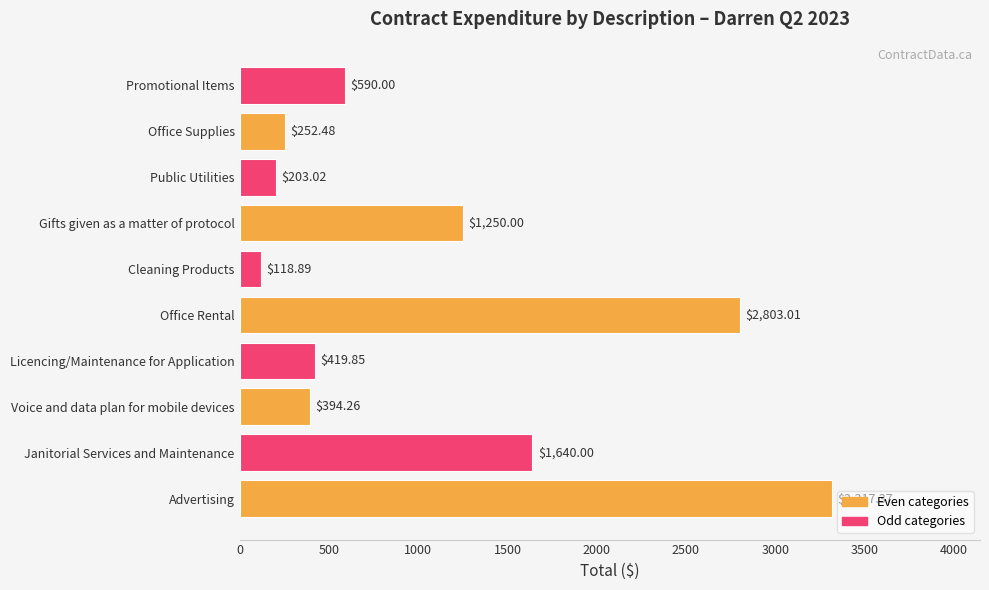

What is the average value?

1098.9